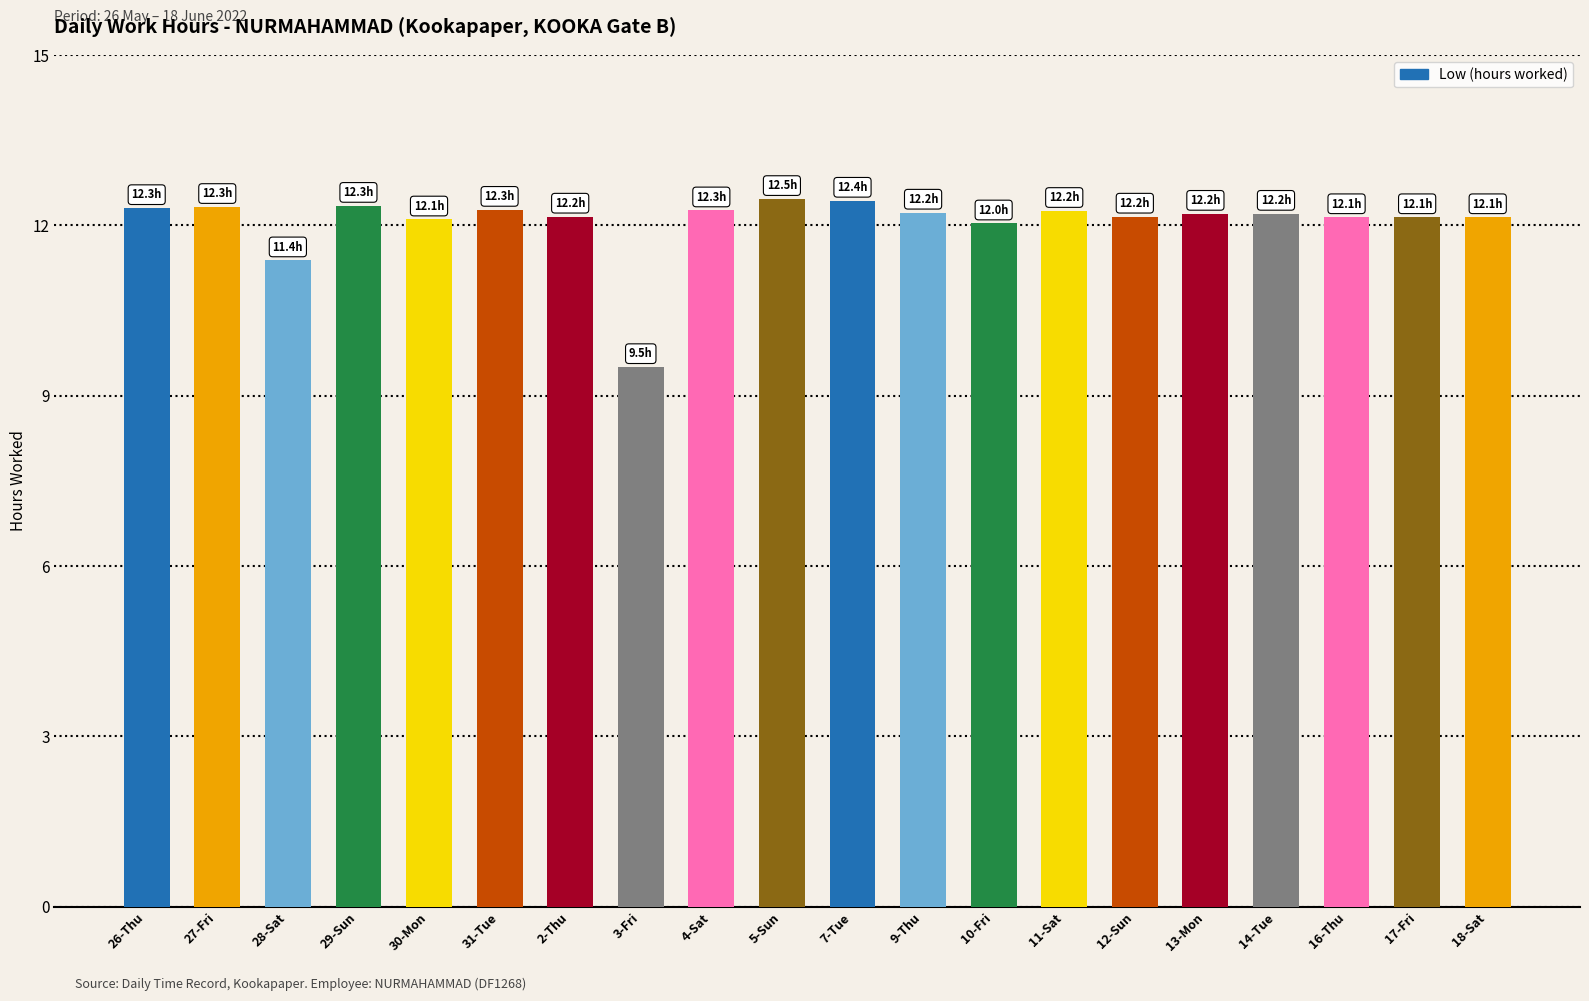

What is the sum of all values?

241.0